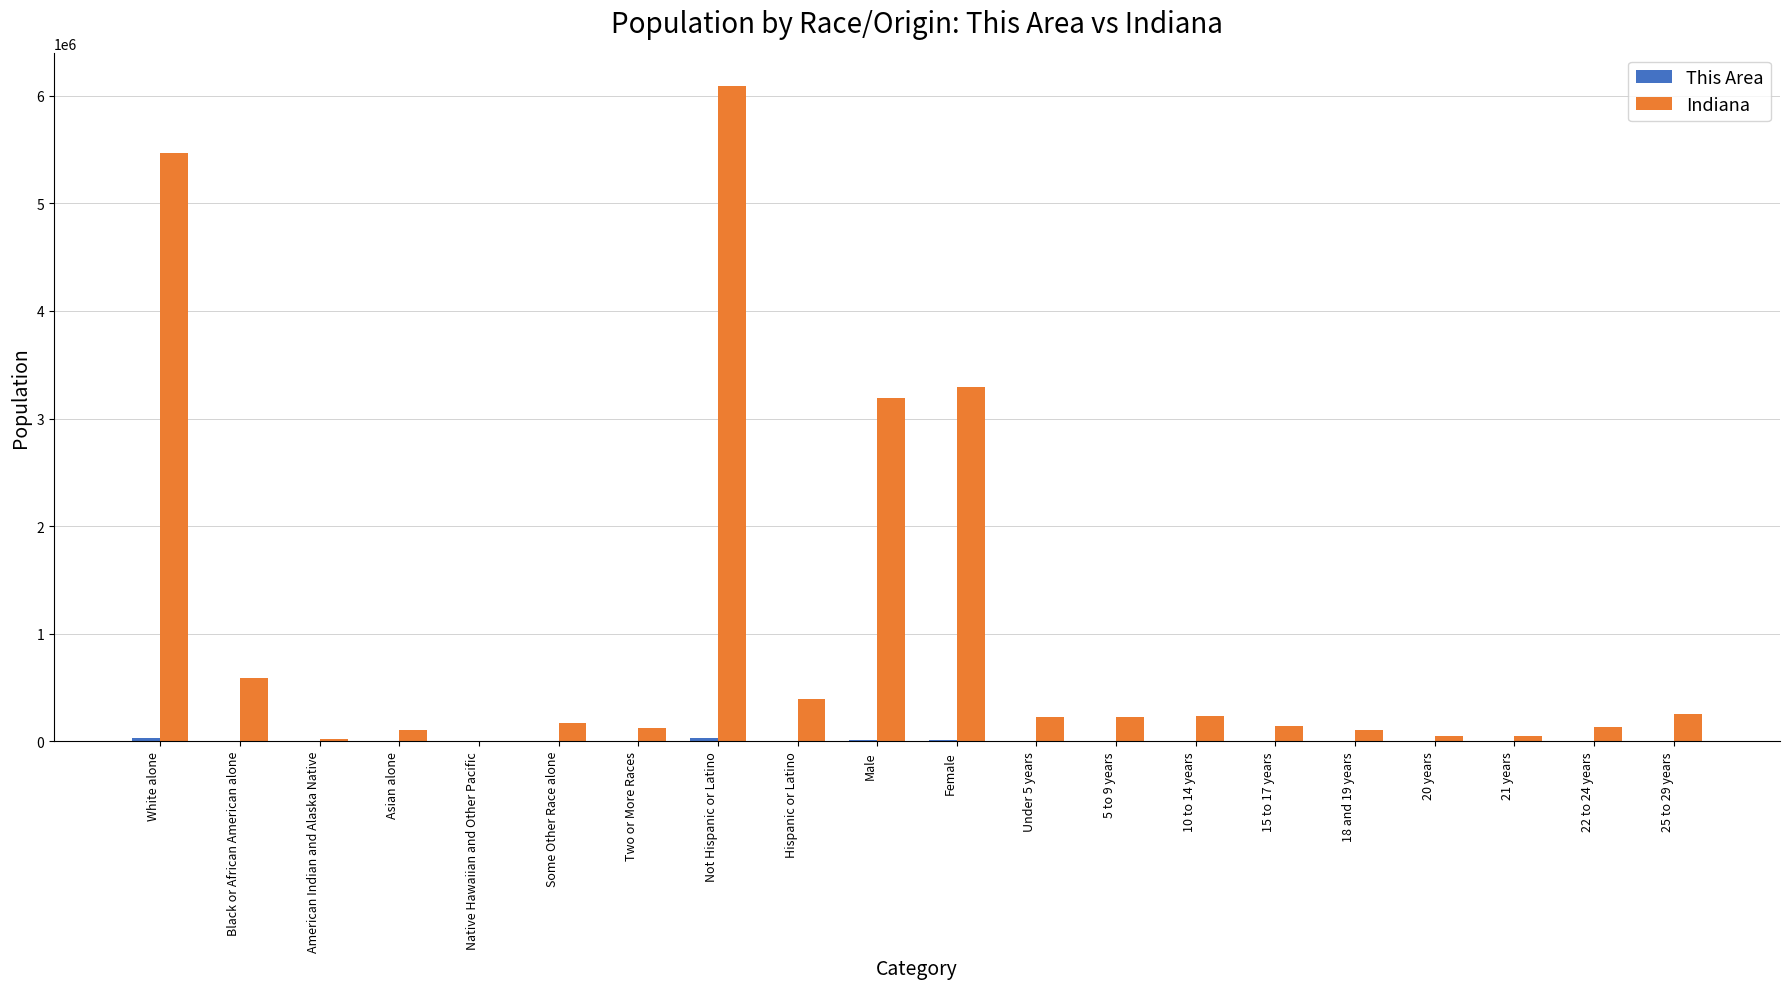

At which label does Indiana reach its peak?

Not Hispanic or Latino